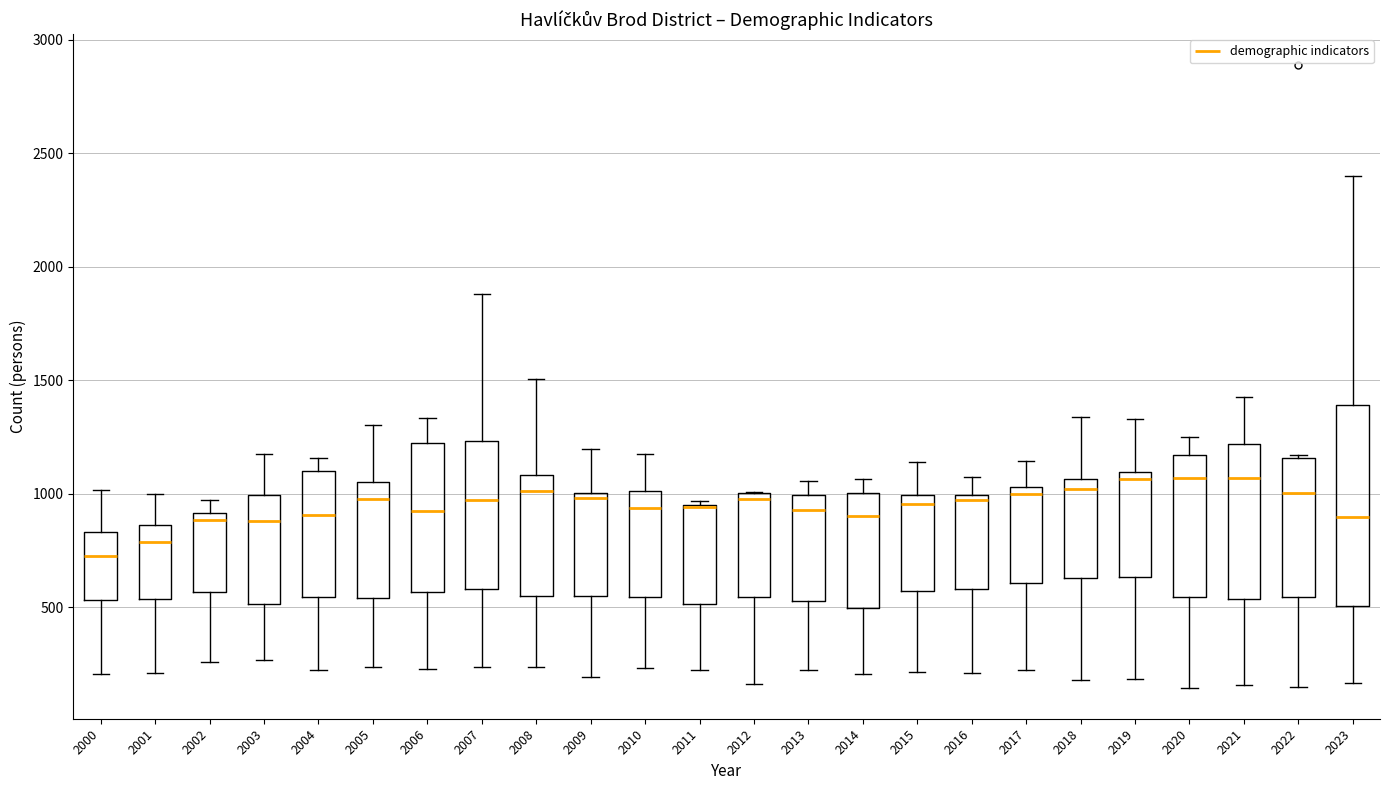

Reading left to right, transcribe this box plot: for each box, give where its median line is, the range the box spans, and where its two whiskers end, as read against the y-axis. The values are not printed on the chart, so give them approximately, as read against the axis.

2000: median 700, box 550 to 850, whiskers 200 to 1000
2001: median 800, box 550 to 850, whiskers 200 to 1000
2002: median 900 (just below the box's upper edge), box 550 to 900, whiskers 250 to 950
2003: median 900, box 500 to 1000, whiskers 250 to 1200
2004: median 900, box 550 to 1100, whiskers 200 to 1150
2005: median 1000, box 550 to 1050, whiskers 250 to 1300
2006: median 900, box 550 to 1200, whiskers 250 to 1350
2007: median 950, box 600 to 1250, whiskers 250 to 1900
2008: median 1000, box 550 to 1100, whiskers 250 to 1500
2009: median 1000 (just below the box's upper edge), box 550 to 1000, whiskers 200 to 1200
2010: median 950, box 550 to 1000, whiskers 250 to 1150
2011: median 950 (drawn on the box's upper edge), box 500 to 950, whiskers 200 to 950 (just above the box's upper edge)
2012: median 1000 (just below the box's upper edge), box 550 to 1000, whiskers 150 to 1000
2013: median 950, box 500 to 1000, whiskers 200 to 1050
2014: median 900, box 500 to 1000, whiskers 200 to 1050
2015: median 950, box 550 to 1000, whiskers 200 to 1150
2016: median 950, box 600 to 1000, whiskers 200 to 1050
2017: median 1000, box 600 to 1050, whiskers 200 to 1150
2018: median 1000, box 650 to 1050, whiskers 200 to 1350
2019: median 1050, box 650 to 1100, whiskers 200 to 1350
2020: median 1050, box 550 to 1150, whiskers 150 to 1250
2021: median 1050, box 550 to 1200, whiskers 150 to 1450
2022: median 1000, box 550 to 1150, whiskers 150 to 1150
2023: median 900, box 500 to 1400, whiskers 150 to 2400